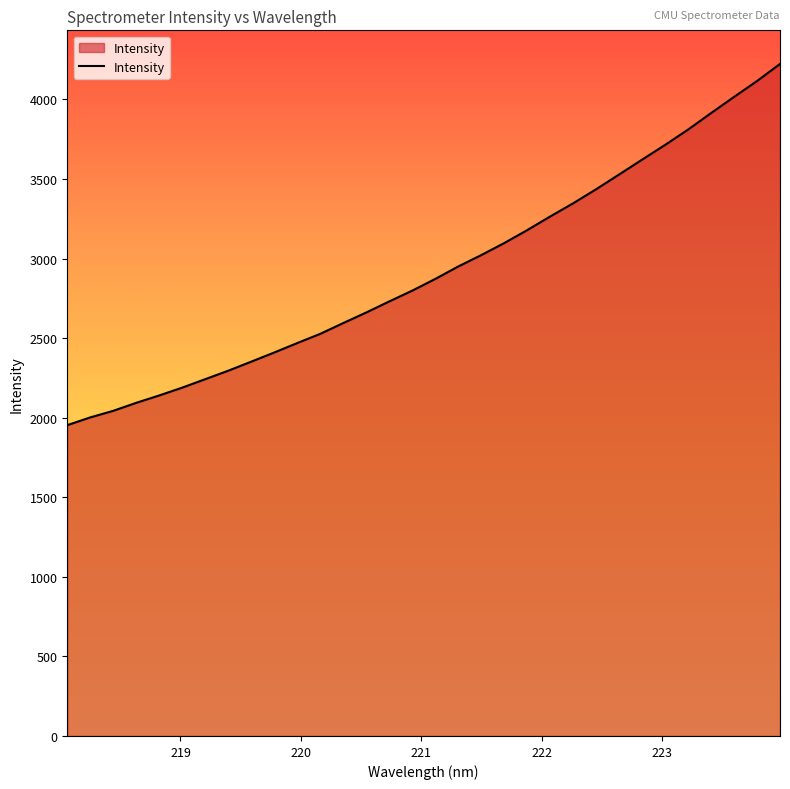

What is the difference between the maximum and minimum values?

2270.0